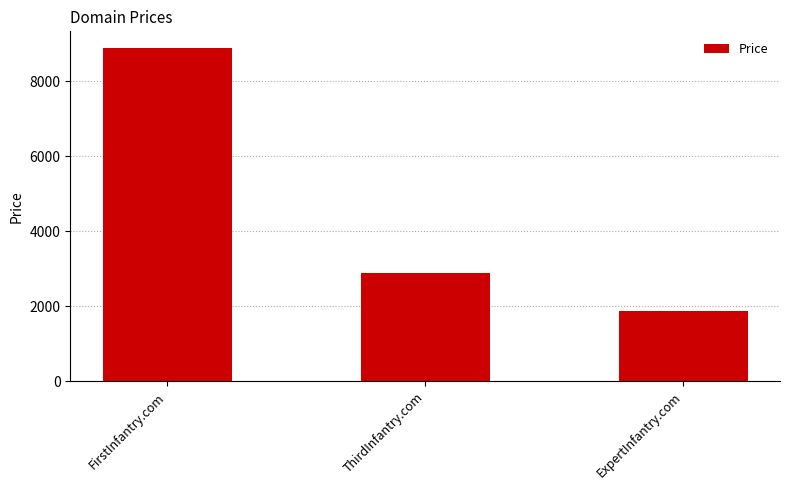

Approximately how many times larger is the value at ThirdInfantry.com compared to ExpertInfantry.com?

1.5